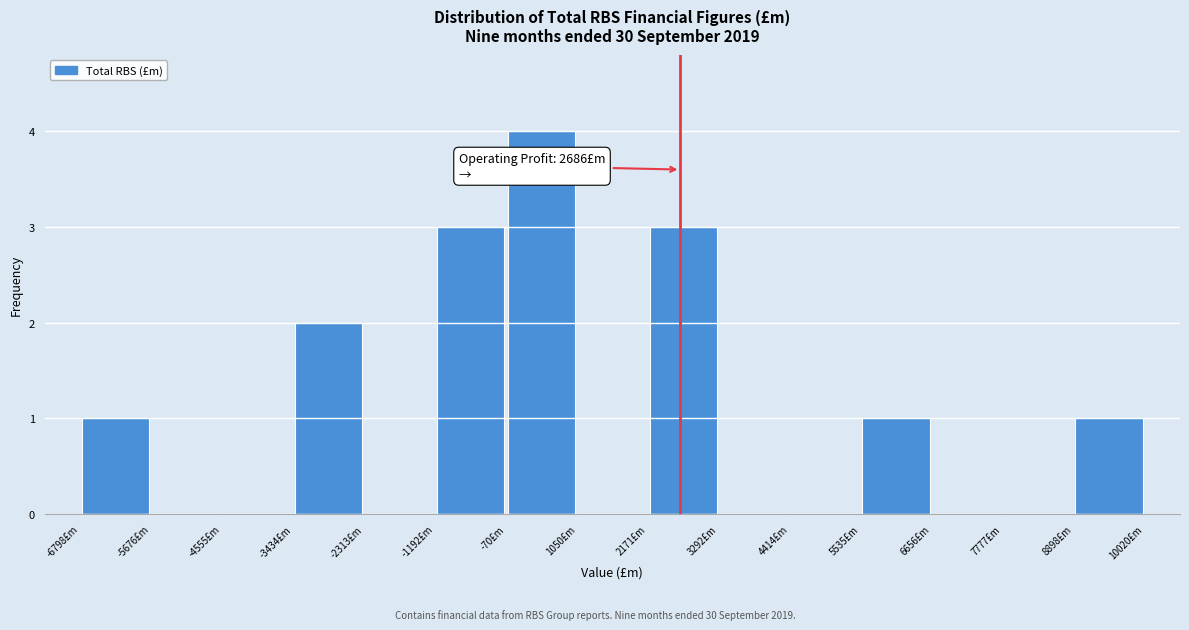

Which range on the x-axis has the tallest bar?

0 to 1000